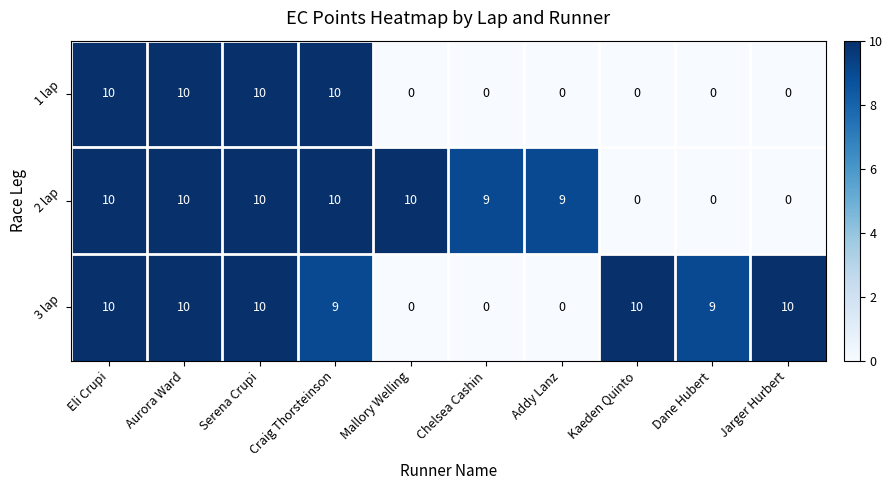

What is the maximum value shown in the chart?

10